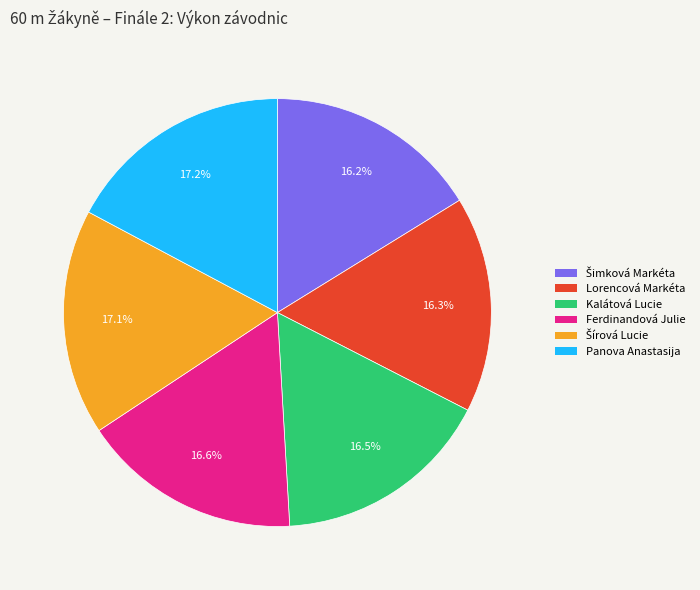

Is there a majority slice in this chart?

No